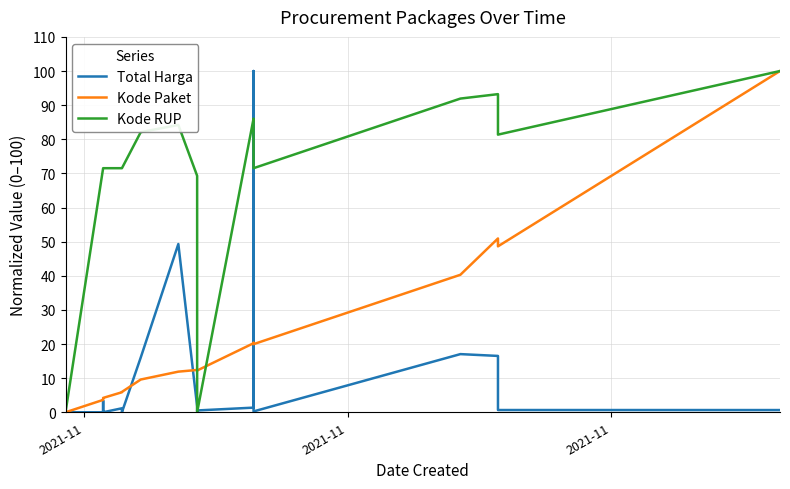

List the series in order of their overall mean, lowest first.

Total Harga, Kode Paket, Kode RUP